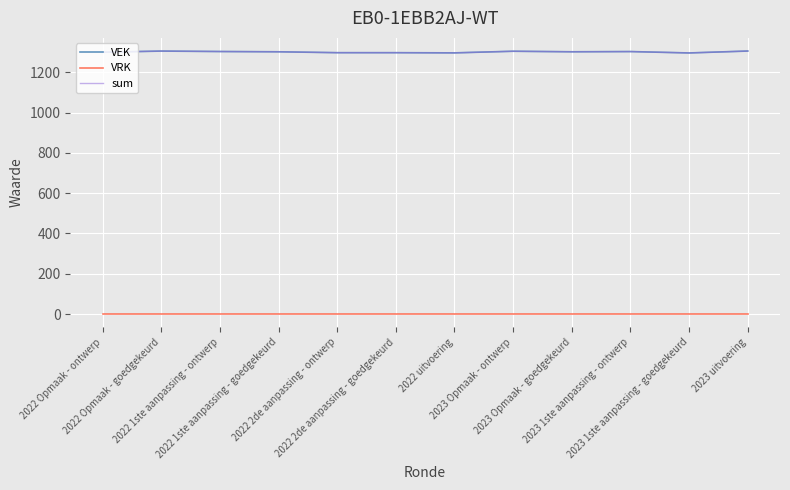

Does the chart have visible grid lines?

Yes